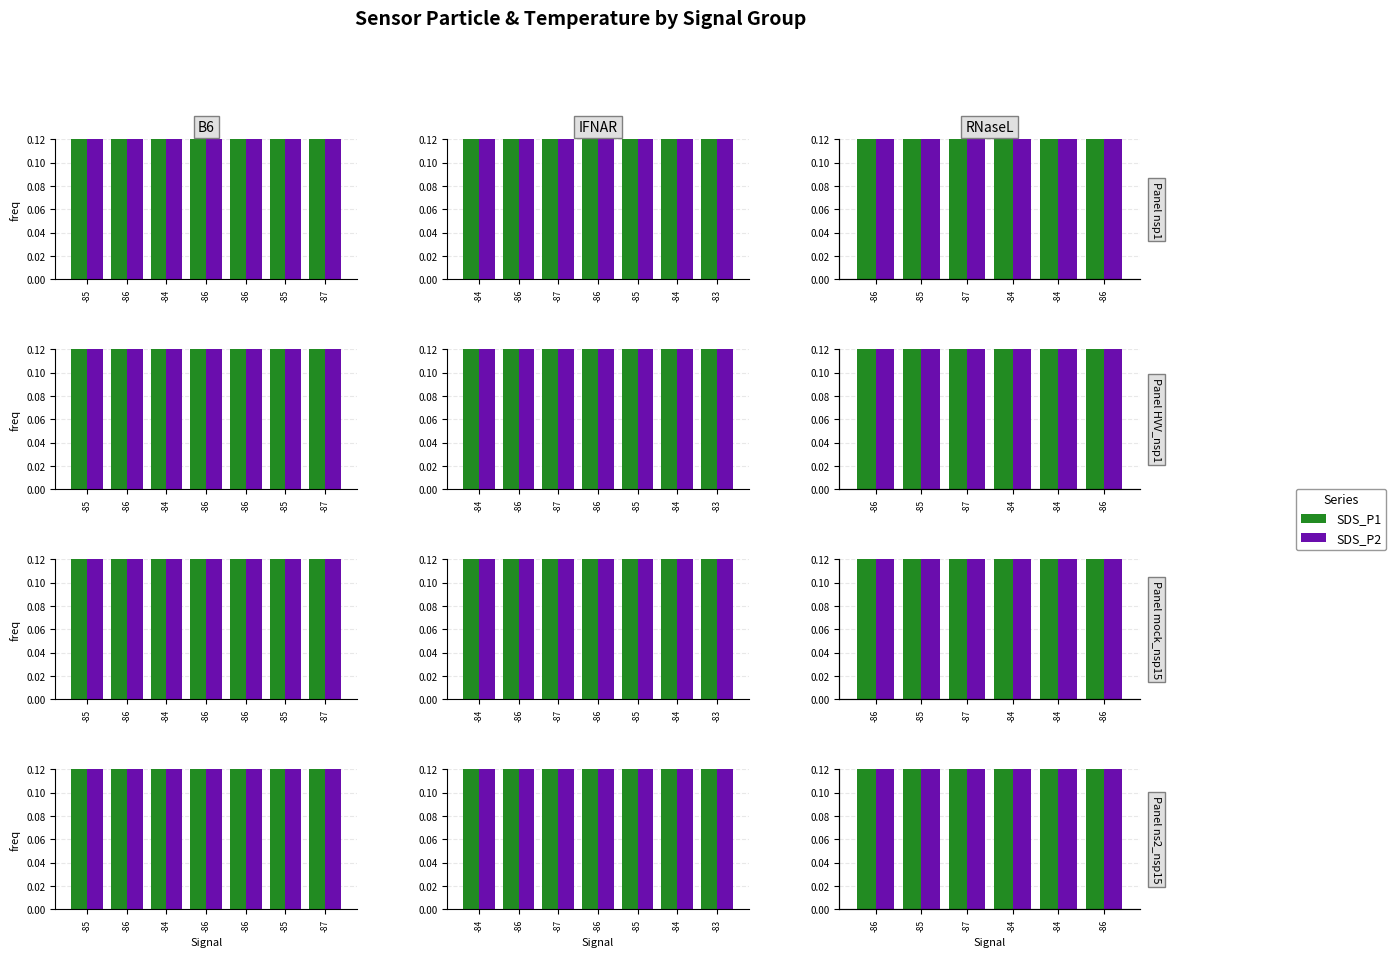

At which category is the sum across all series the highest?

-86